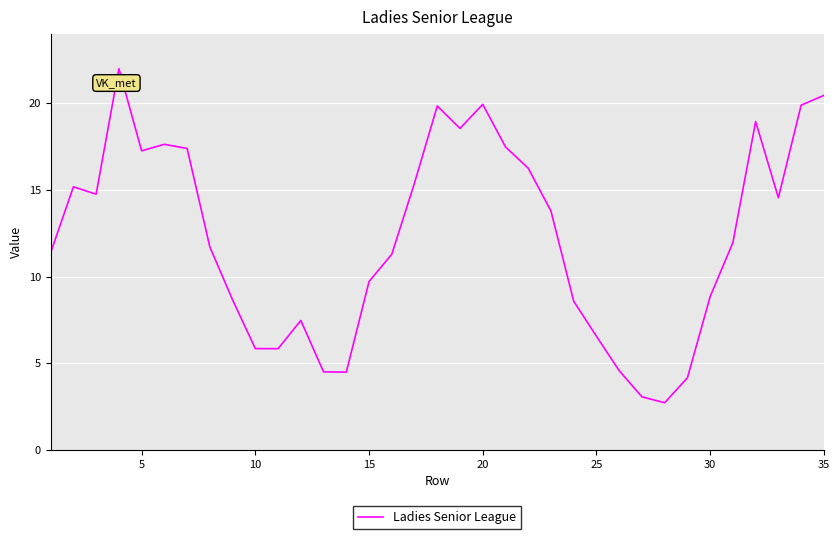

What is the maximum value shown in the chart?

22.0